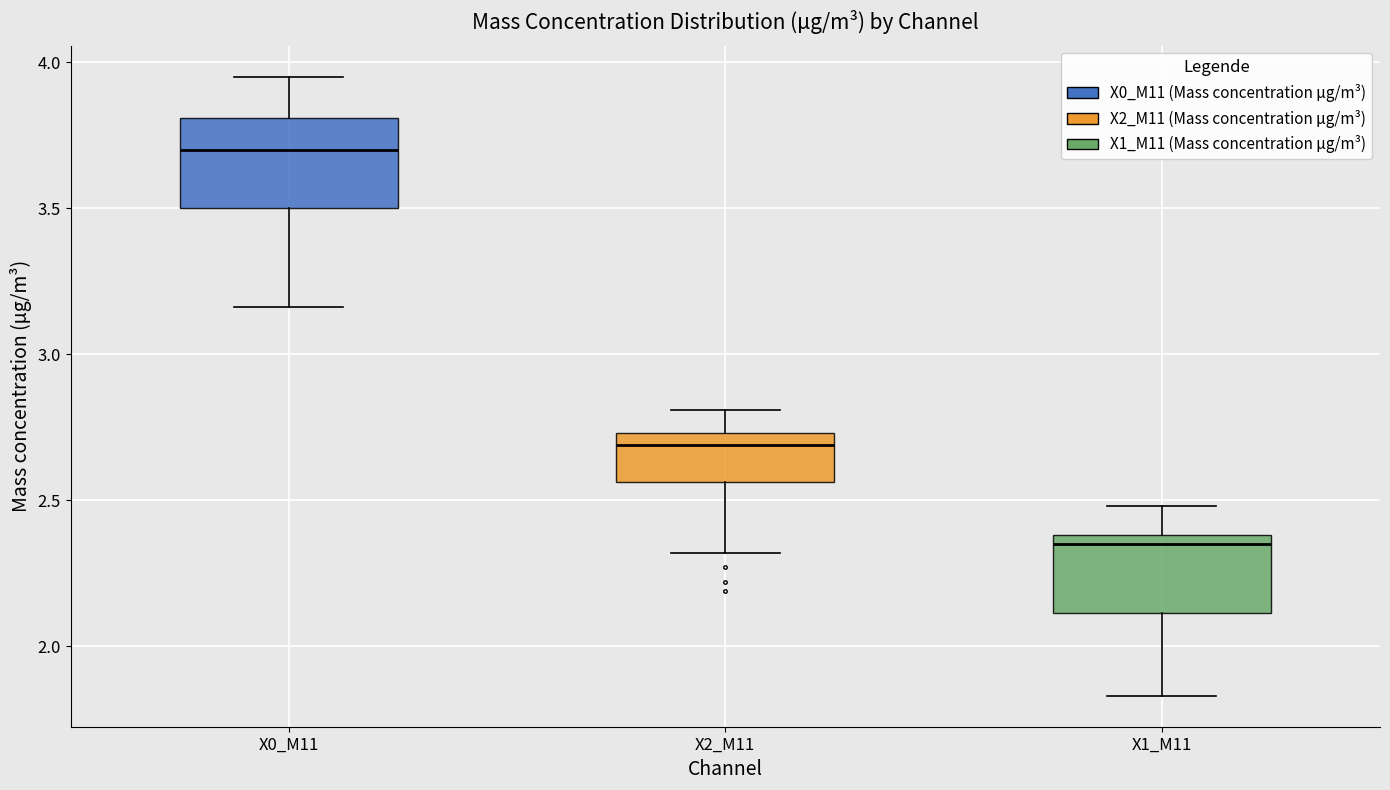

Which box has the highest median line?

X0_M11